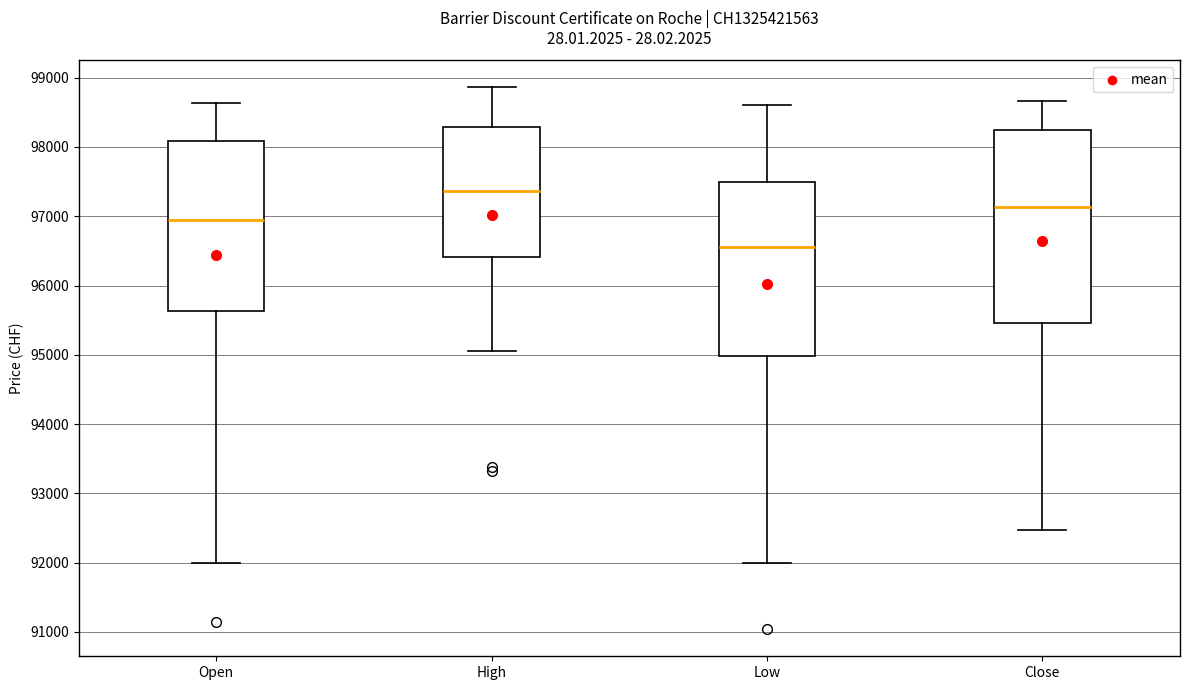

Comparing the boxes themselves (not the whiskers), which one is the tallest?

Close